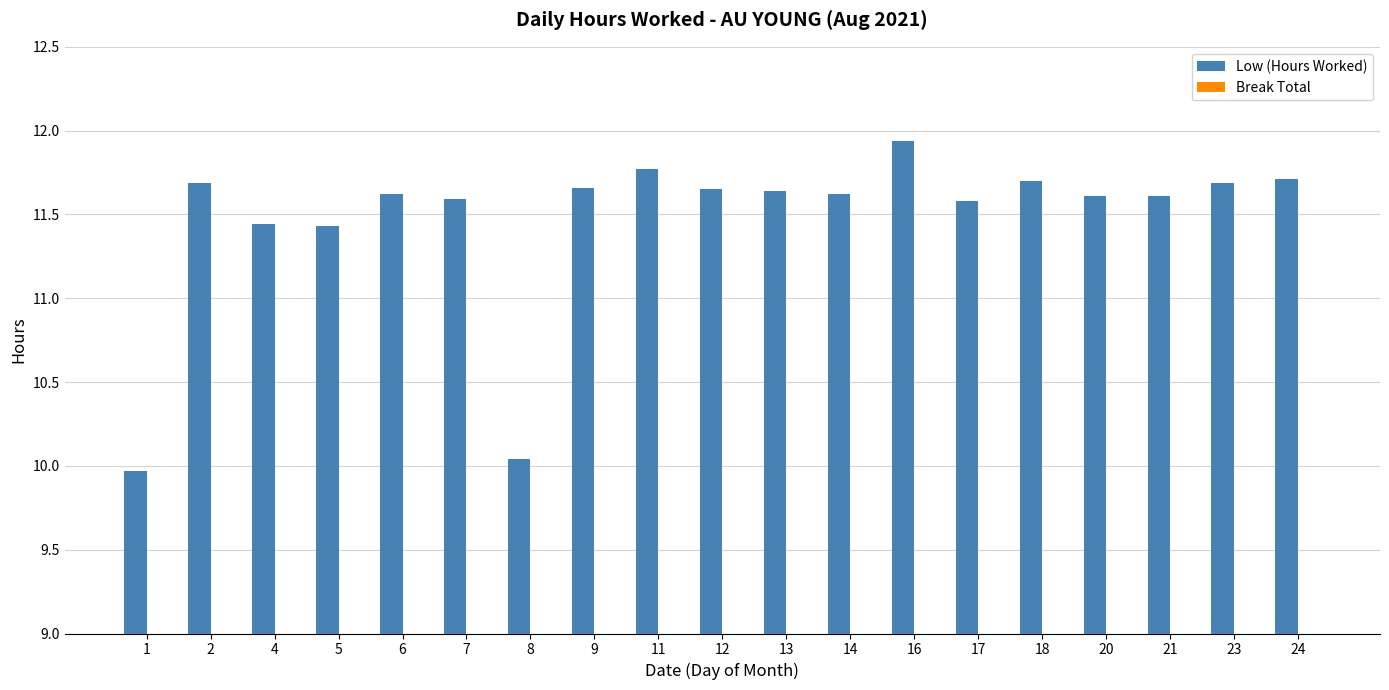

What is the ratio of the value at 16 to the value at 23?

1.0